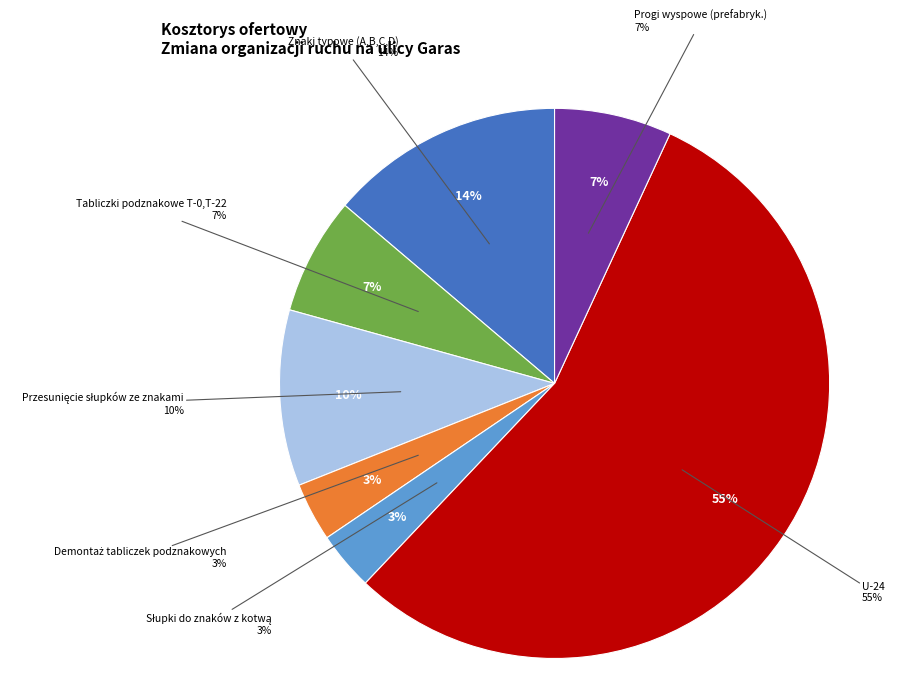

The U-24 slice represents 49% of the pie. True or false?

False